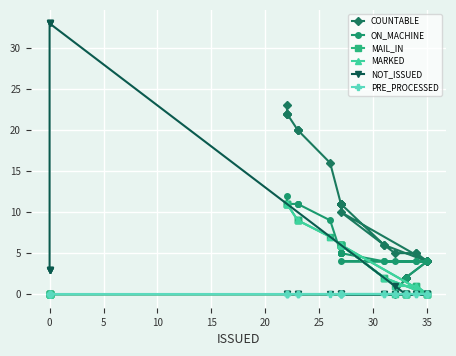

True or false: MAIL_IN has more than 0 points higher than both neighbors.

True